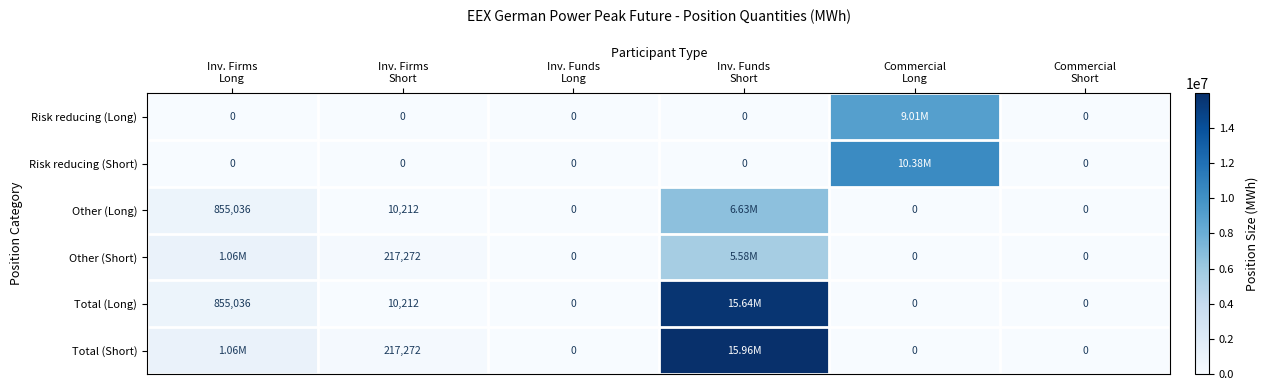

Which has a higher value, Inv. Firms
Long or Inv. Firms
Short?

Inv. Firms
Long